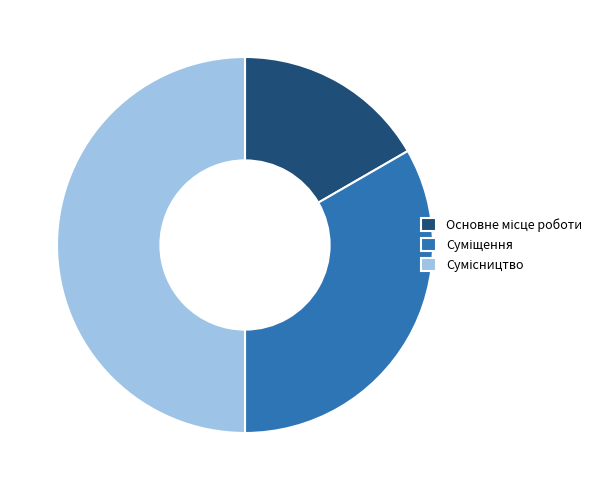

What percentage is the Суміщення slice, to the nearest percent?

33%